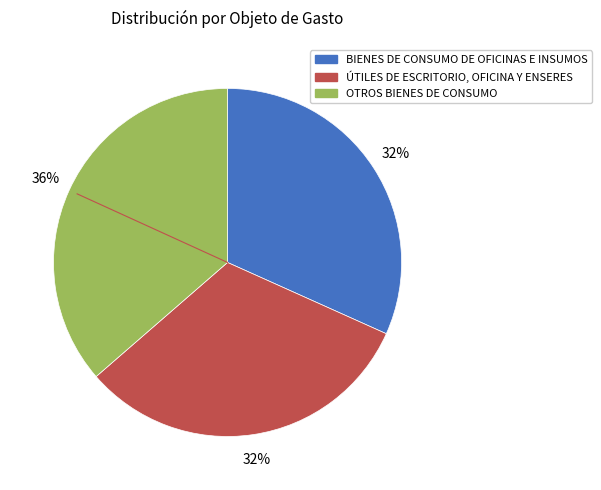

What is the largest slice in the pie chart?

OTROS BIENES DE CONSUMO